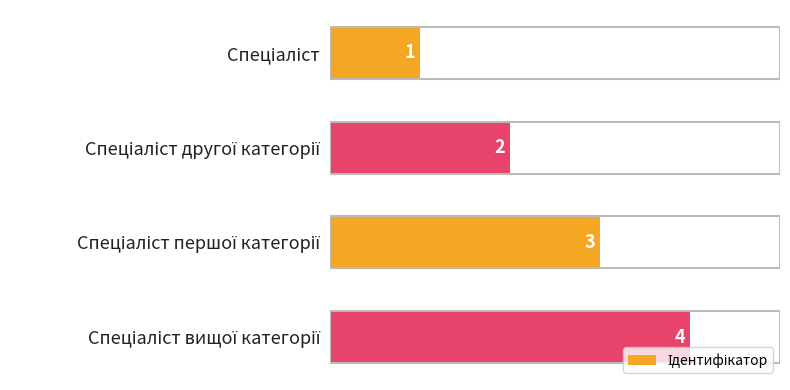

What is the value of the 1st bar from the top?

1